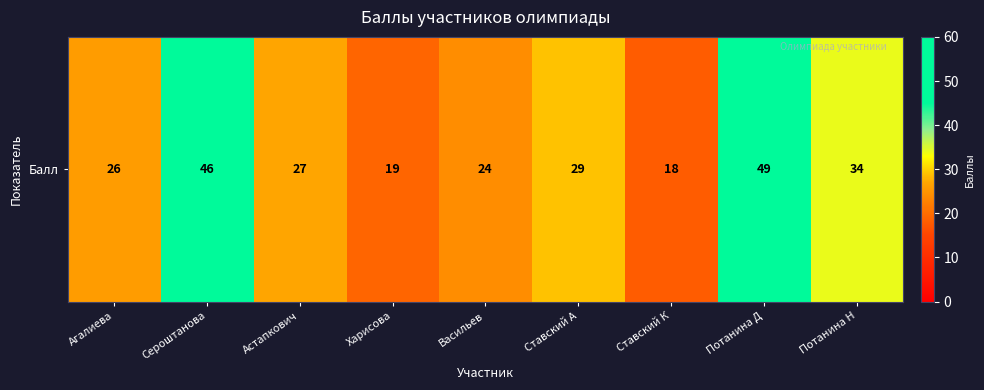

What is the difference between the maximum and minimum values?

31